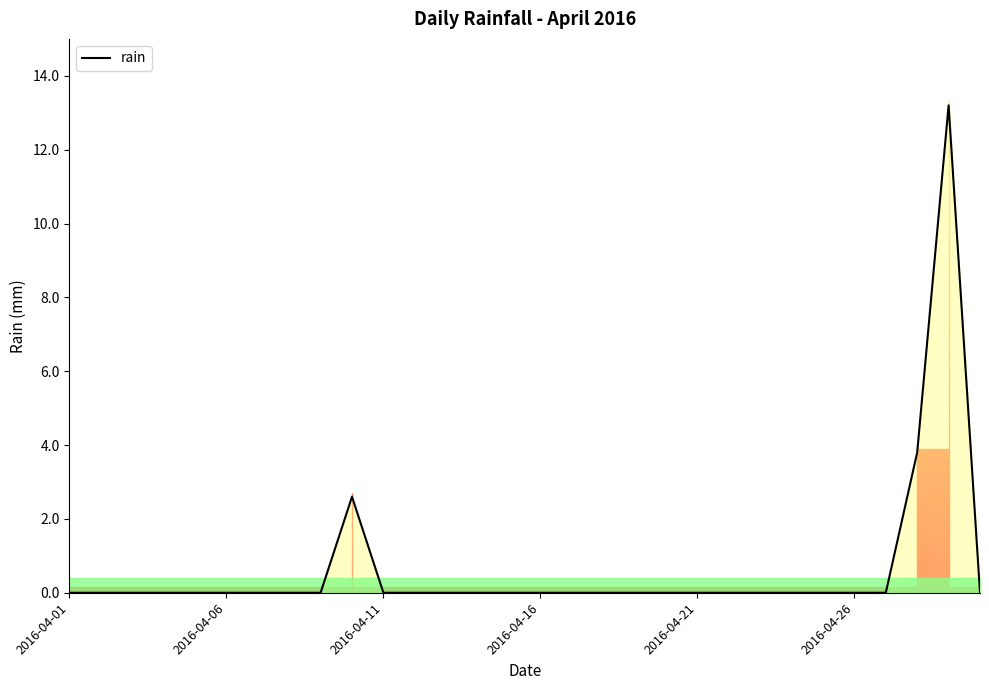

Reading right to left, what are all the values shown in this chart?

0.0	13.2	3.8	0.0	0.0	0.0	0.0	0.0	0.0	0.0	0.0	0.0	0.0	0.0	0.0	0.0	0.0	0.0	0.0	0.0	2.6	0.0	0.0	0.0	0.0	0.0	0.0	0.0	0.0	0.0